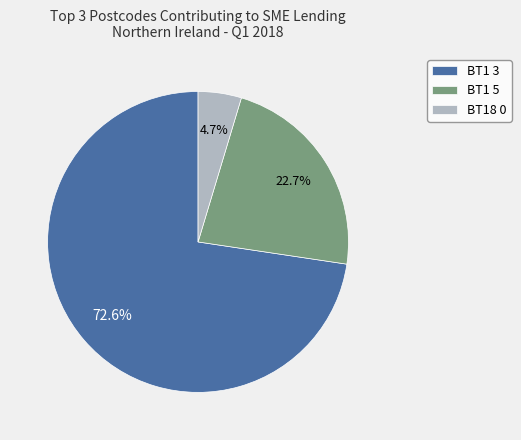

Does any single category account for the majority?

Yes